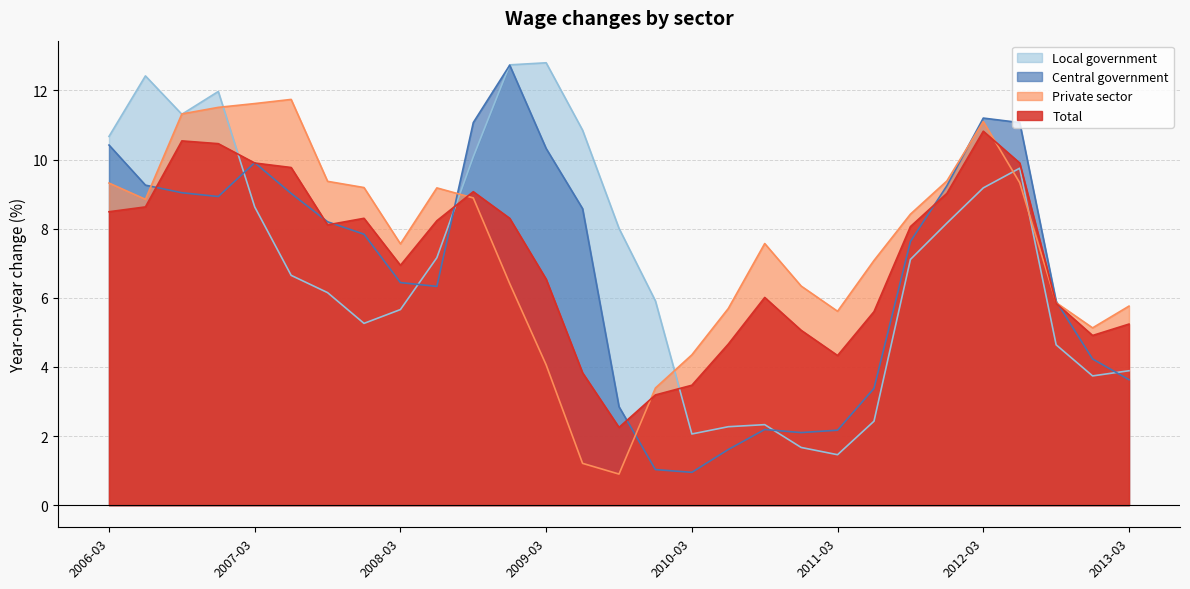

What is the total value across all series at 2010-06-01?

14.2